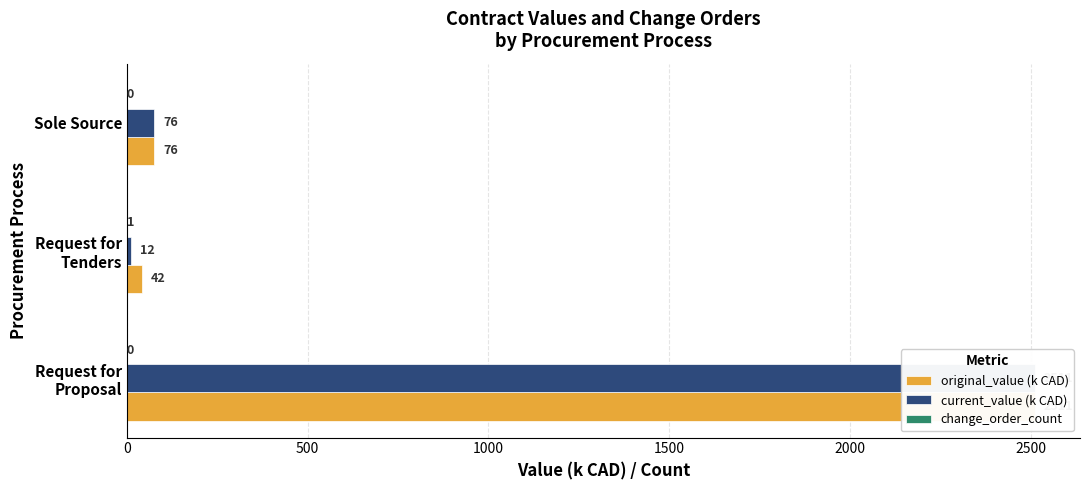

What is the greatest value displayed?

2511.2